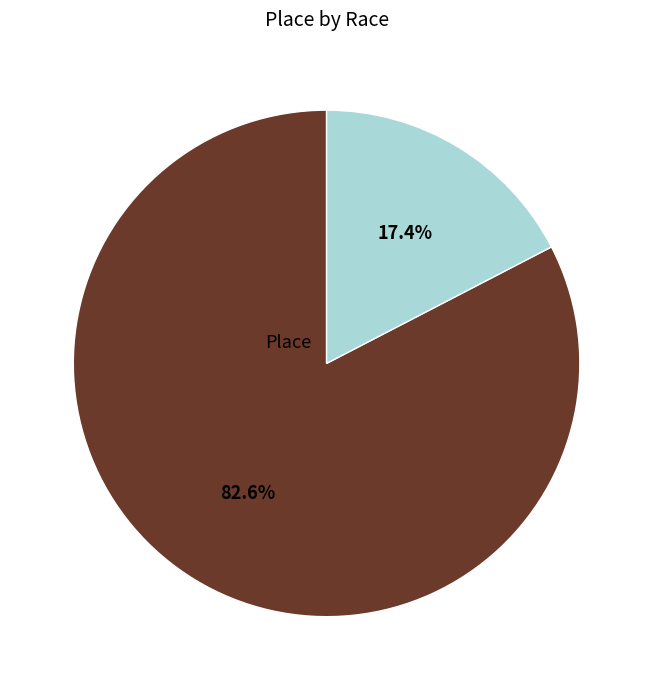

Is there any slice that represents more than half of the pie?

Yes